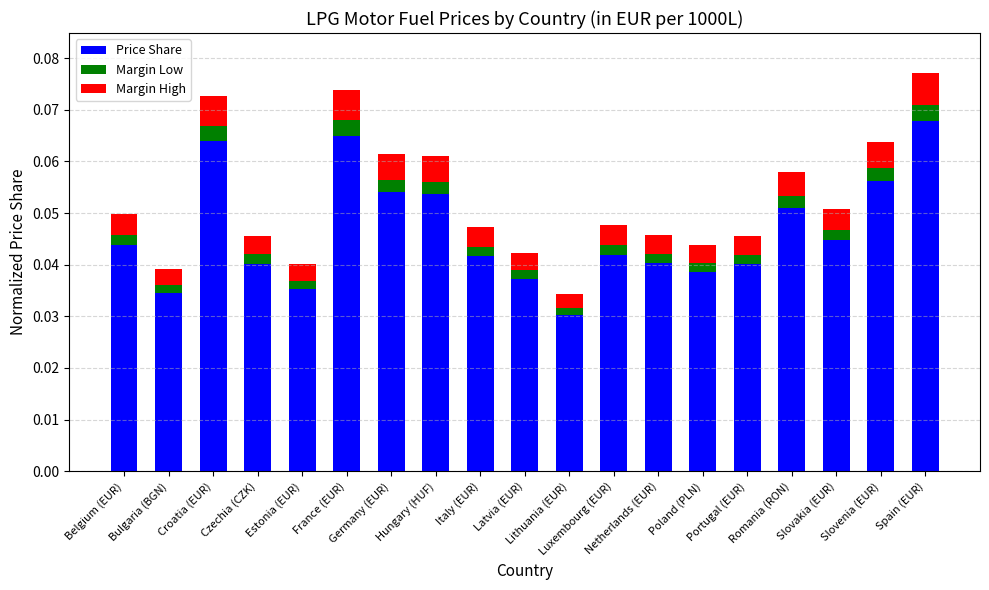

What is the sum of all Price Share values?

0.9